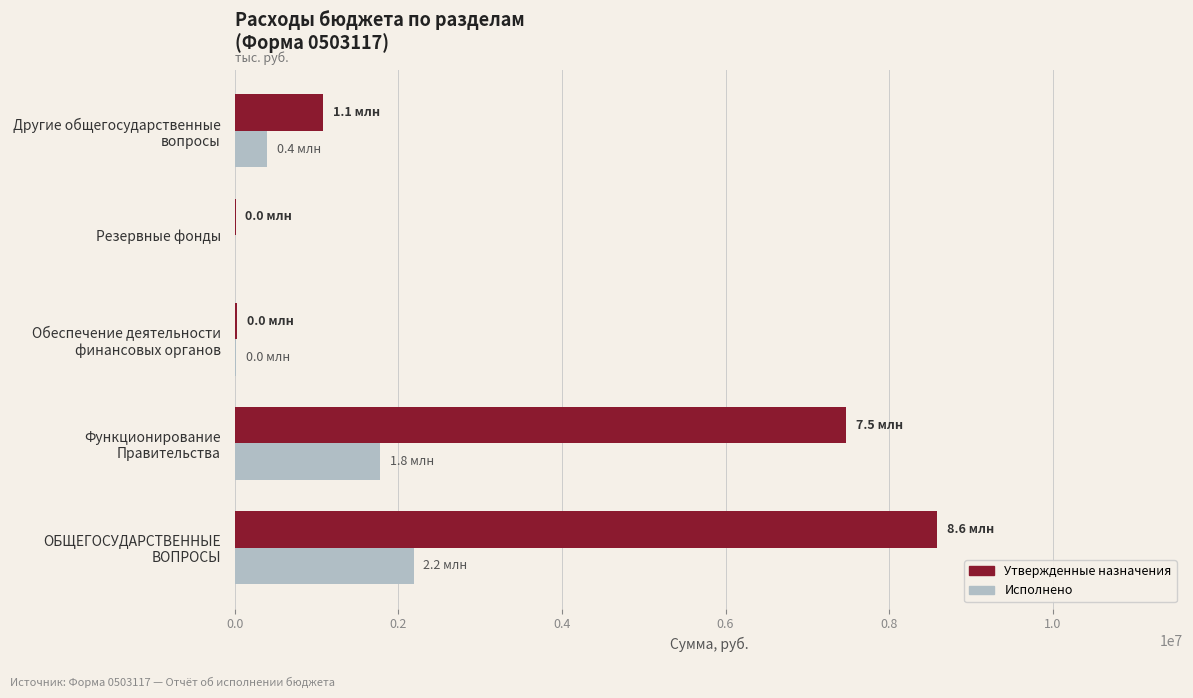

What is the greatest value displayed?

8587070.0